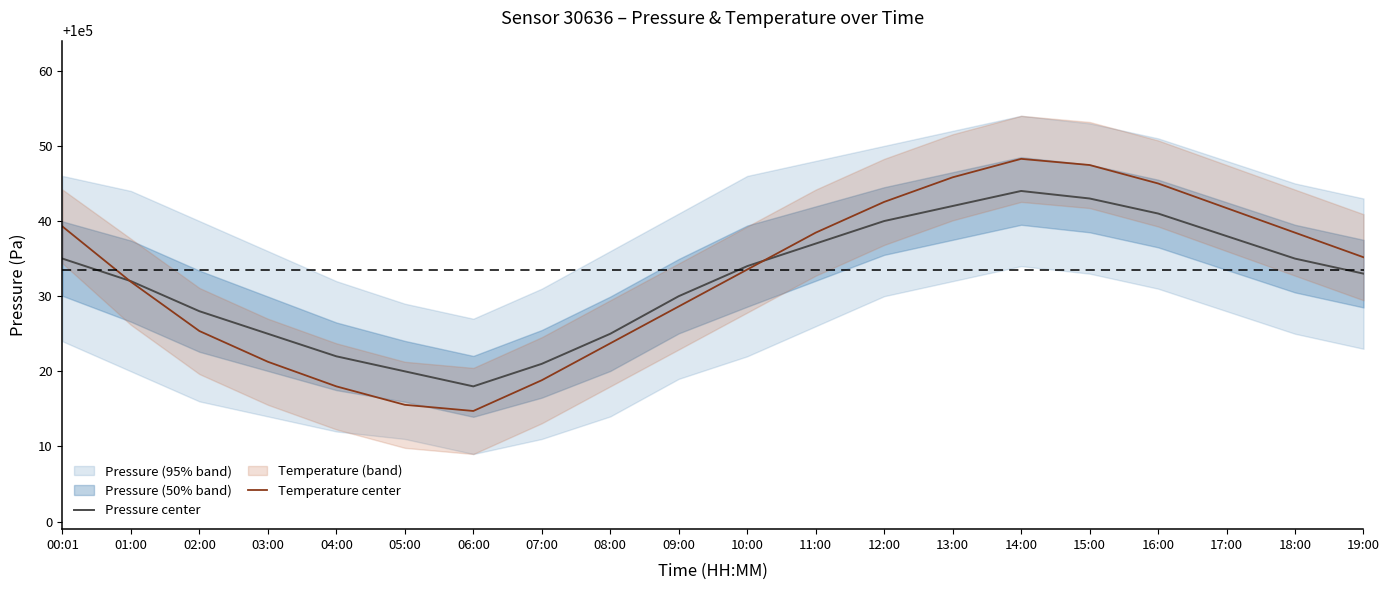

What is the label of the 18th point from the left?

17:00